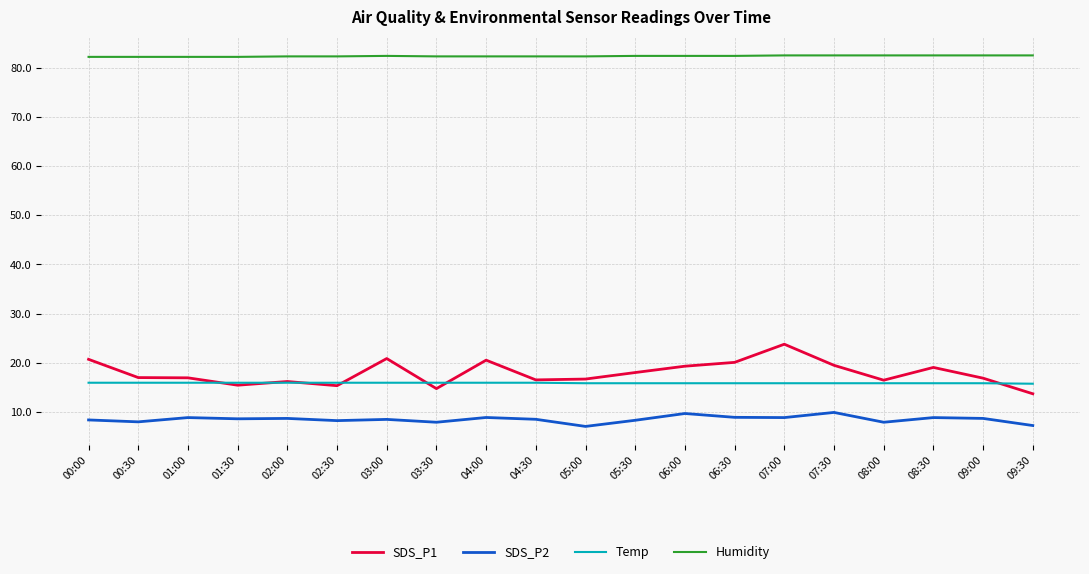

Rank the series by their maximum value, from lowest to highest.

SDS_P2, Temp, SDS_P1, Humidity